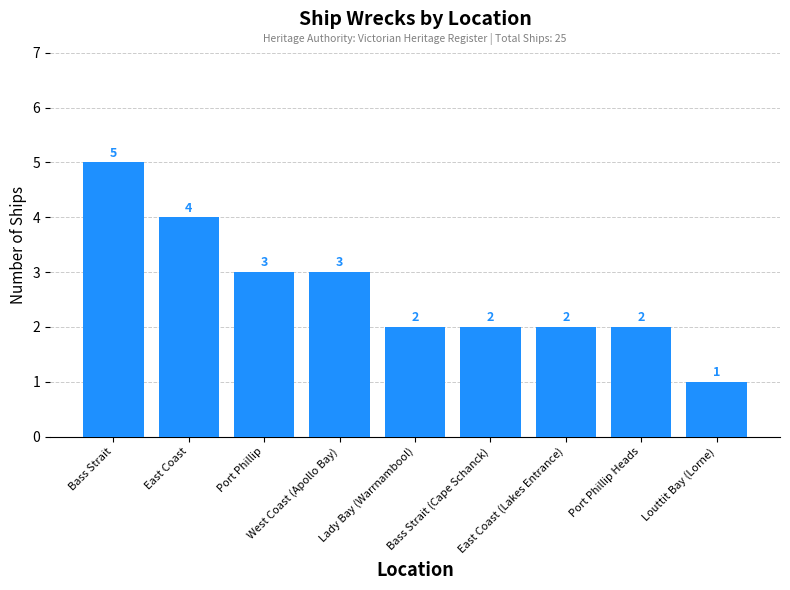

What is the difference between the maximum and second lowest values?

3